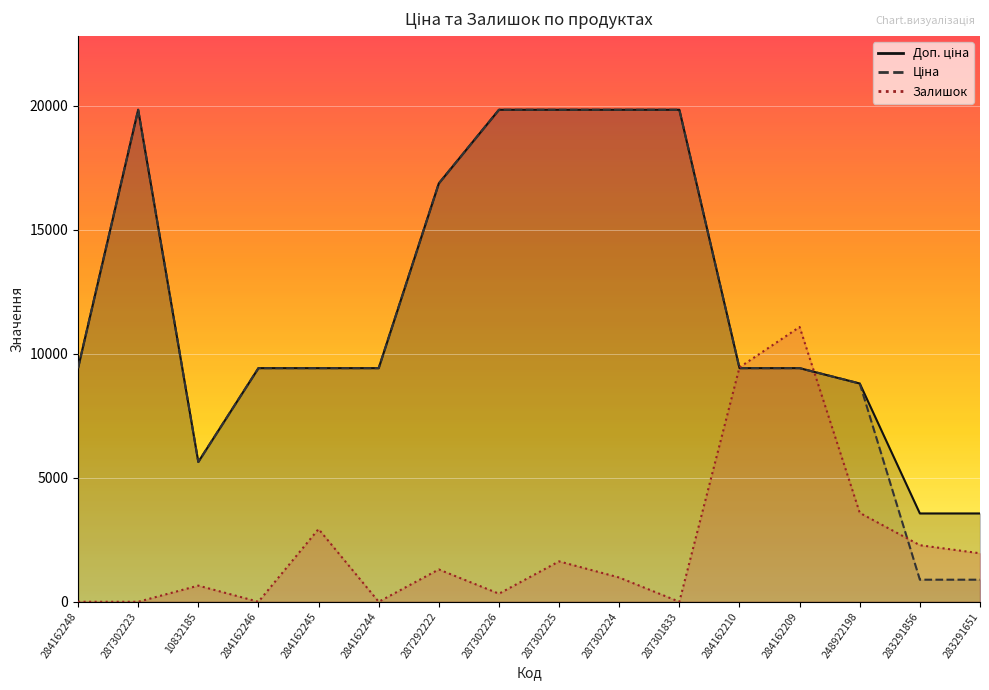

At how many categories does at least one series exceed 2530?

16